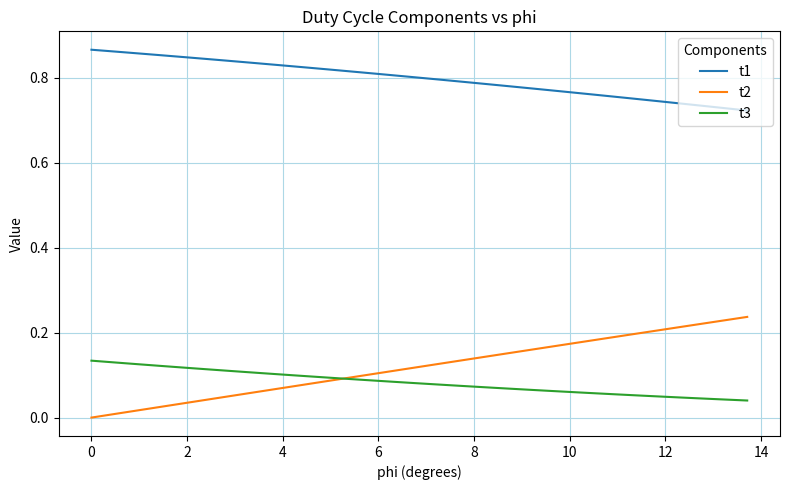

Which series has the largest total across all categories?

t1